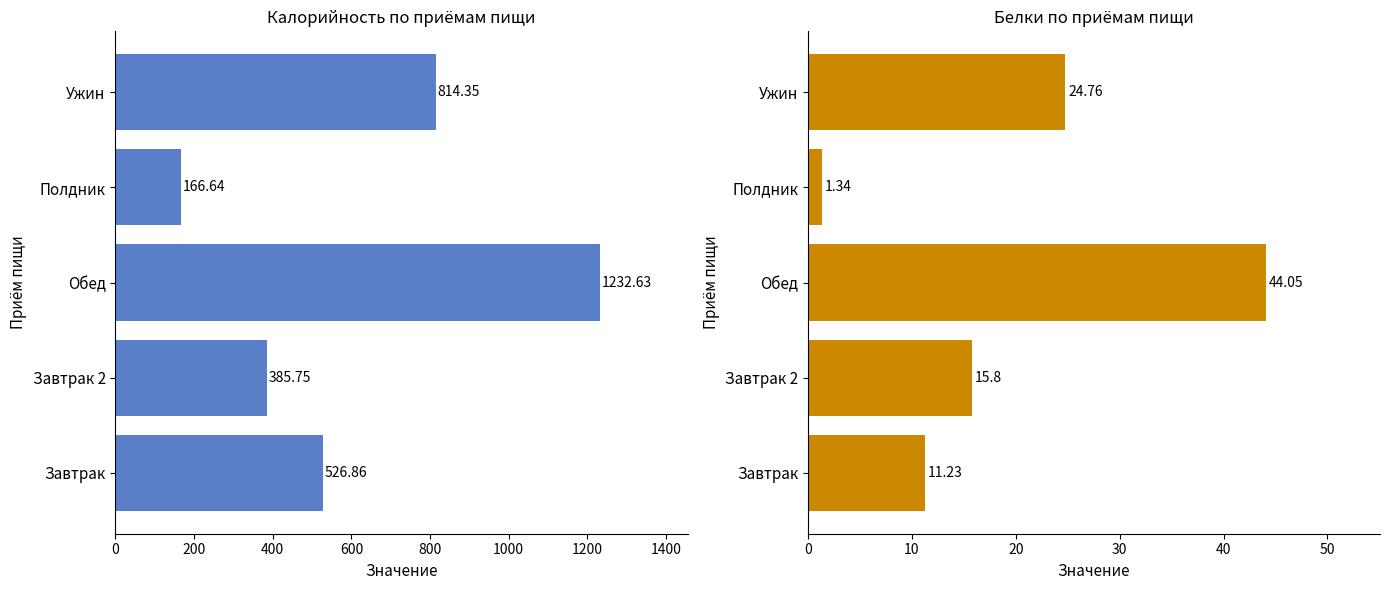

What is the lowest value of the Белки series?

1.3